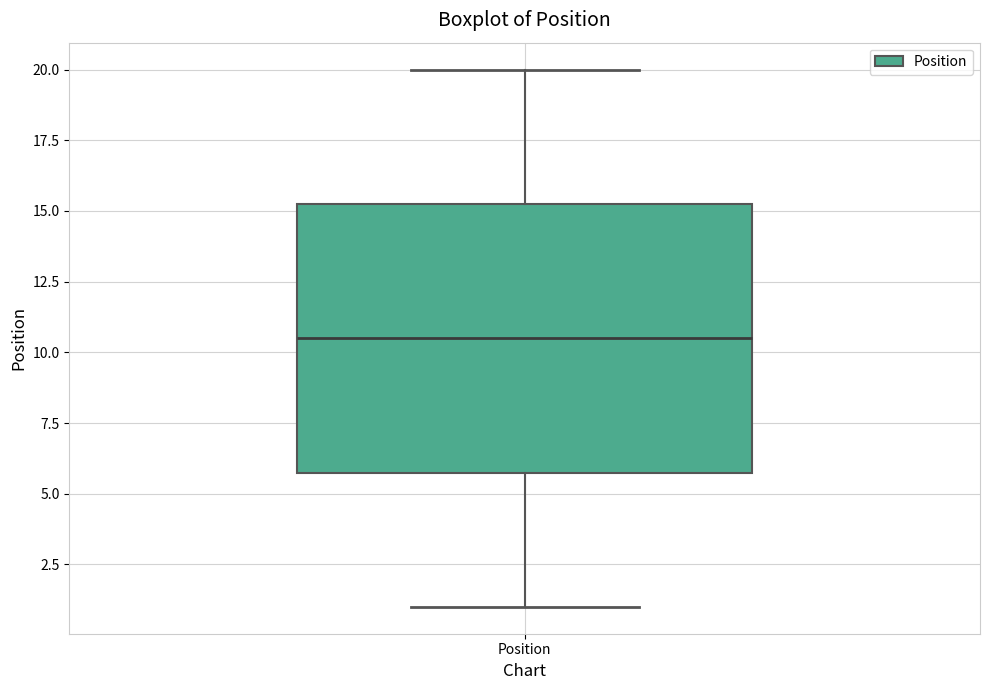

Where is the upper edge of the box for Position on the y-axis? The values are not printed on the chart, so give them approximately, as read against the axis.

15.5